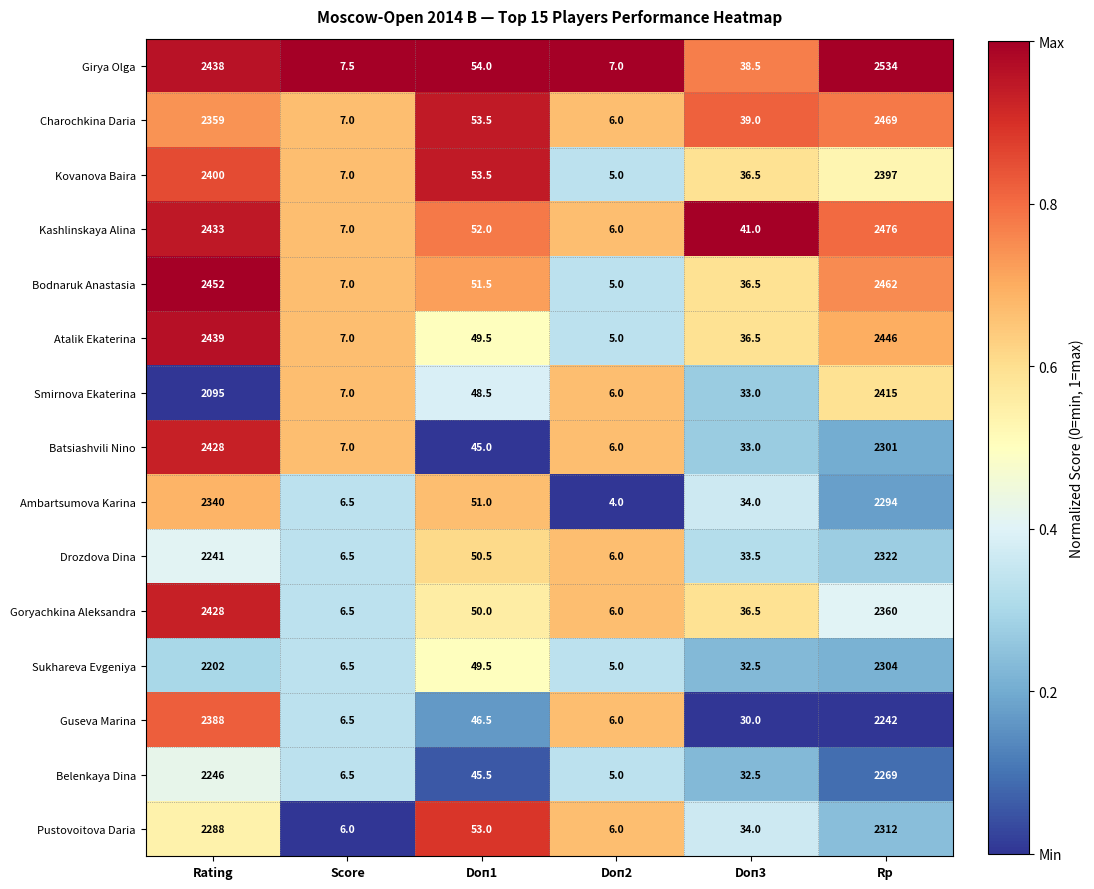

The value of Kashlinskaya Alina at Doп3 is 26.4. True or false?

False